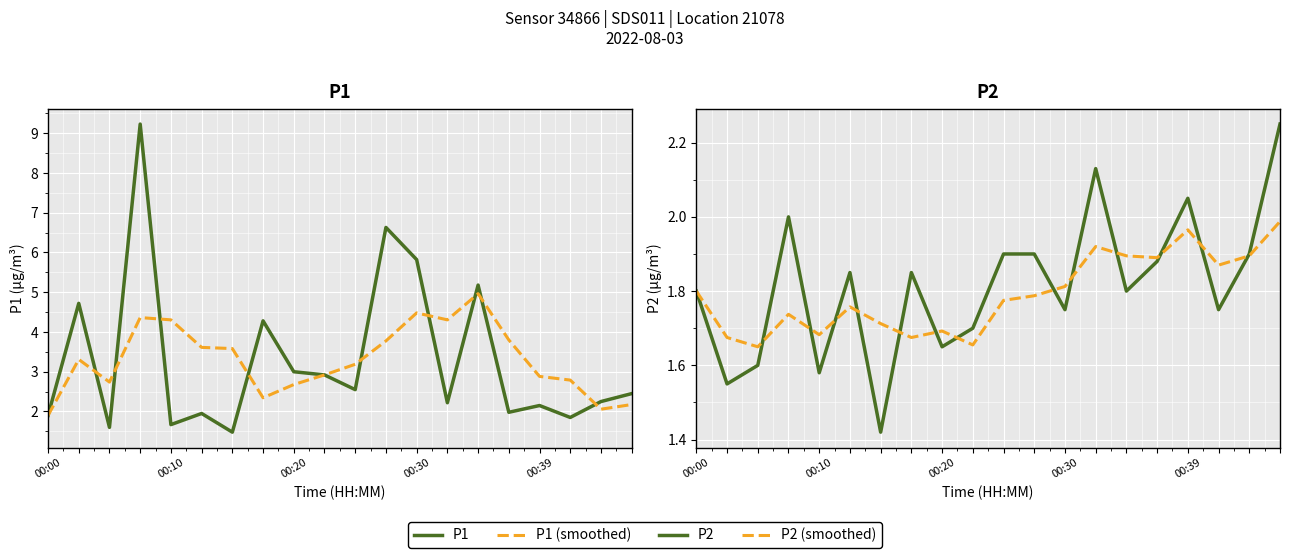

In P1 (smoothed), how many points are lower than both neighbors (excluding endpoints)?

4